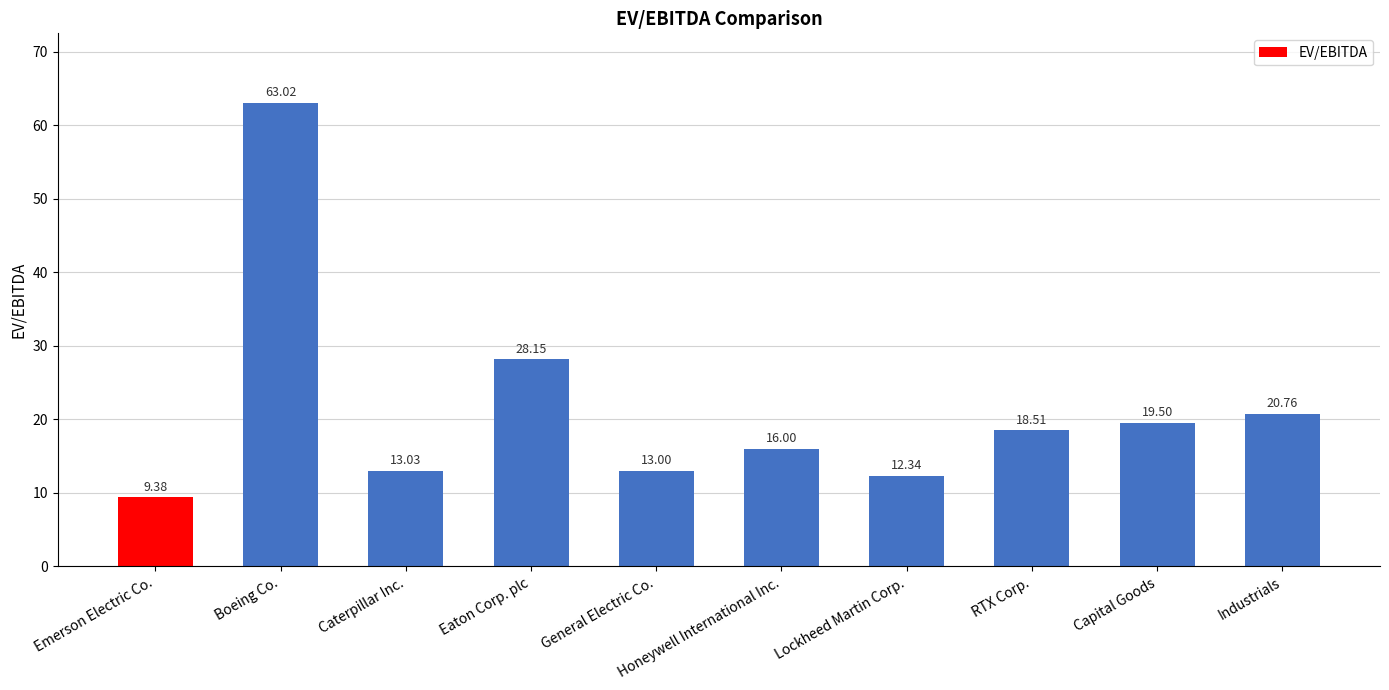

True or false: the data shows 13.0 at Caterpillar Inc..

True